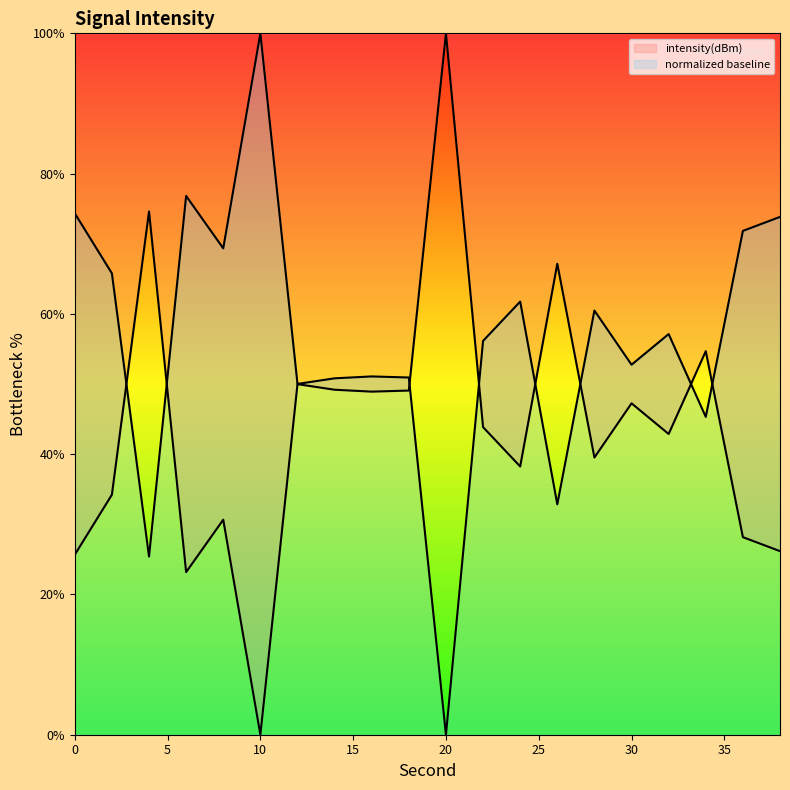

True or false: there are more than 2 points higher than both neighbors.

True